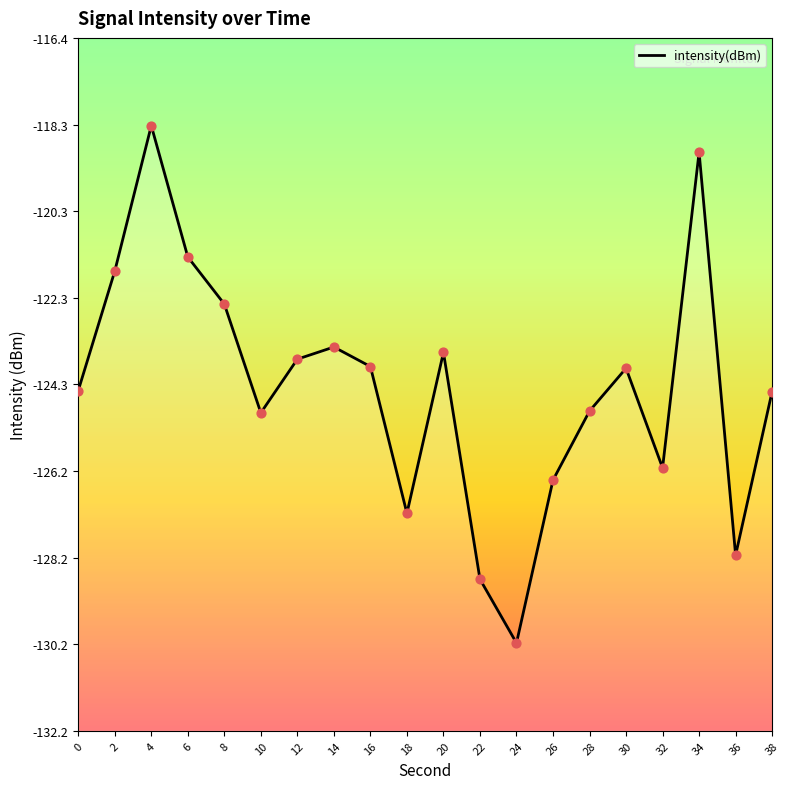

What is the change in value from 6 to 20?

-2.2